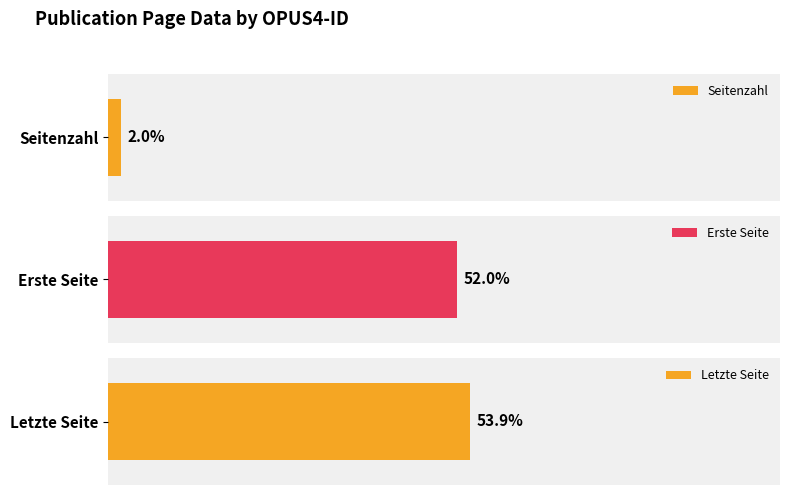

At OPUS4-2786, list the series in order from smallest to largest.

Seitenzahl, Erste Seite, Letzte Seite